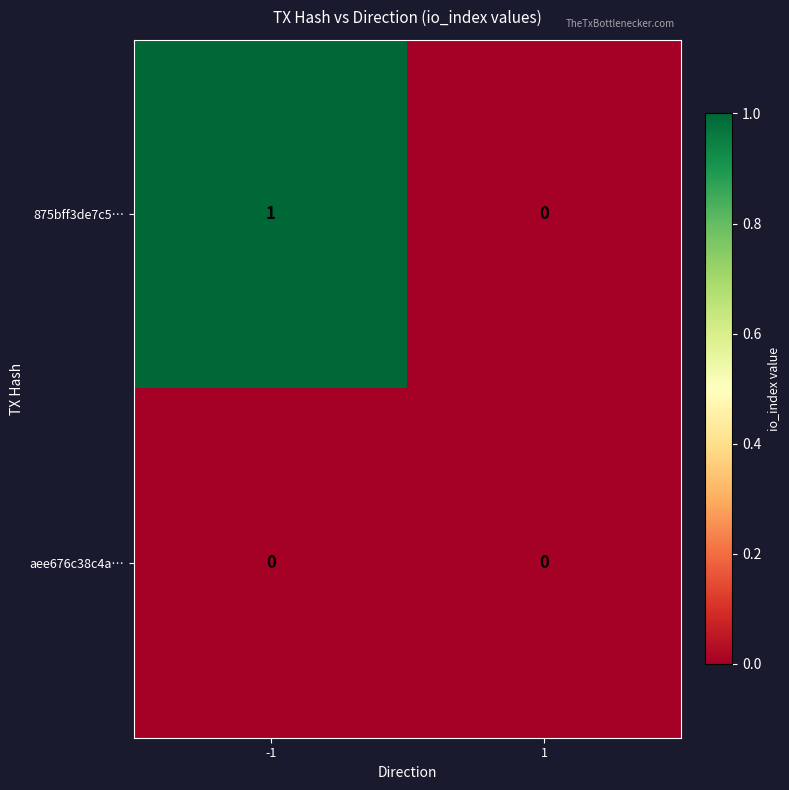

True or false: aee676c38c4a… has a value of 0 at 1.

True